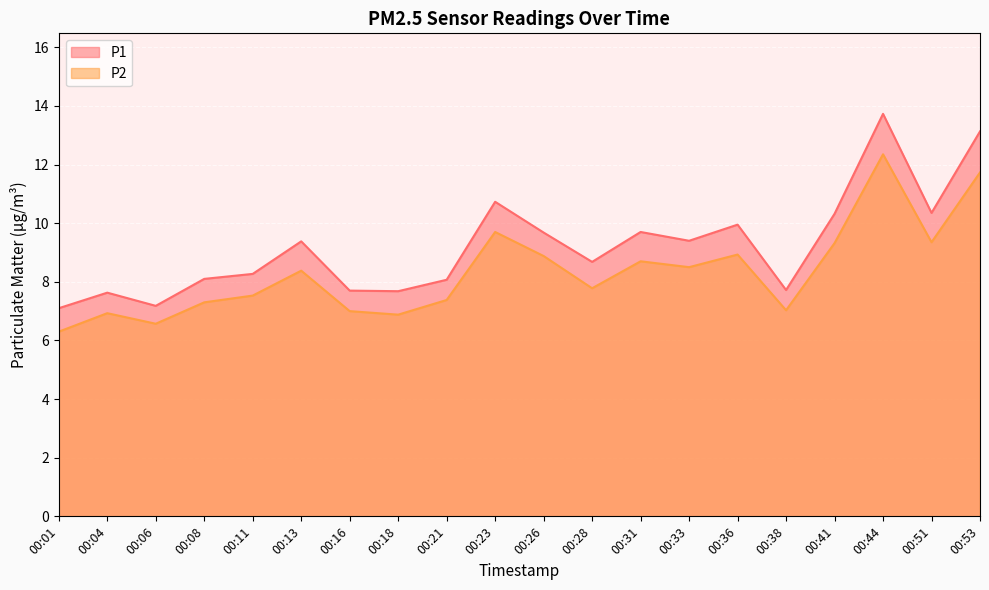

What is the smallest value displayed?

6.3